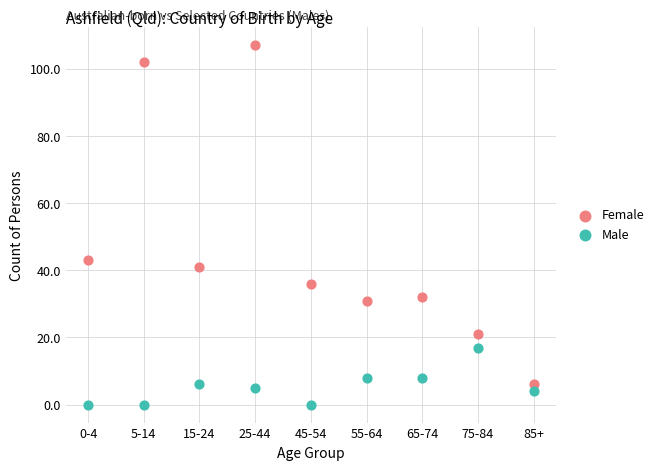

In the Female series, what Y value is closest to 56?

43